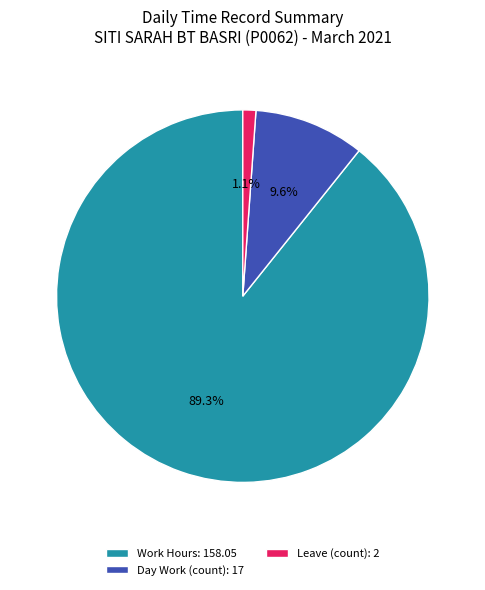

What is the largest slice in the pie chart?

Work Hours: 158.05